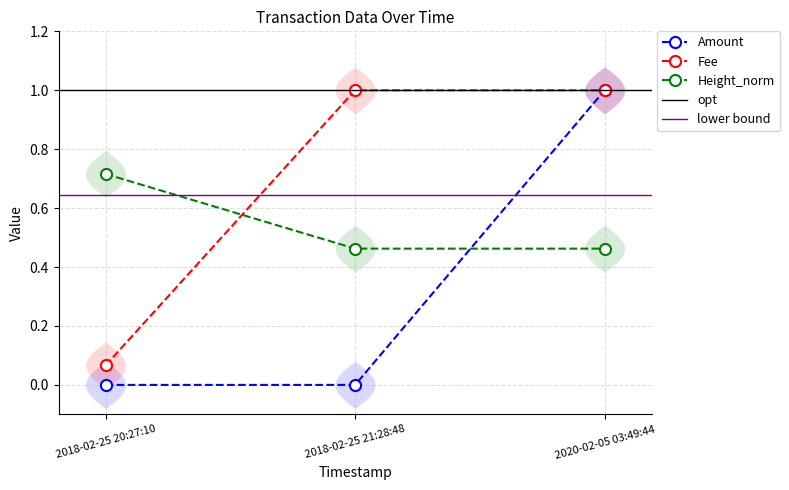

How many values in the Amount series exceed 0?

1